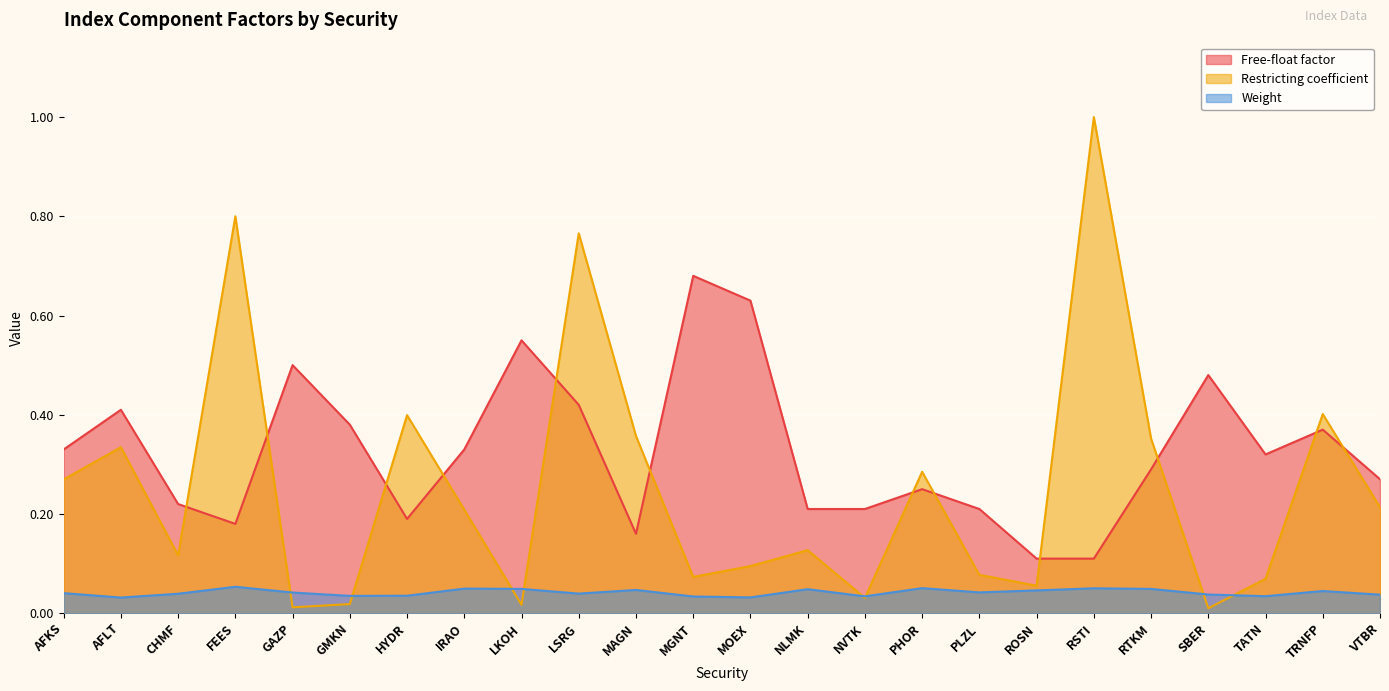

What is the value of the Free-float factor point at the 11th from the left?

0.2